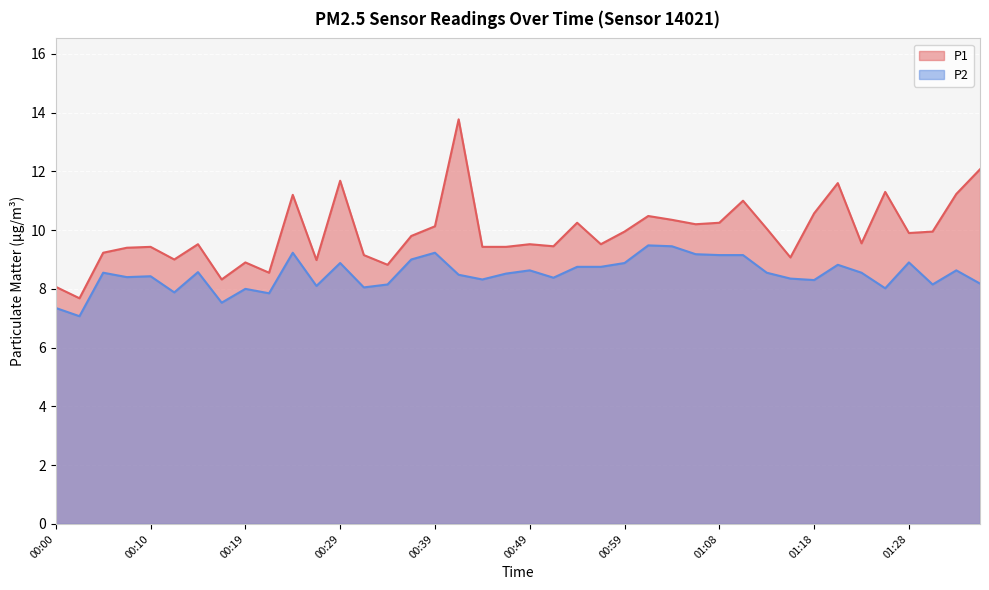

Where does the P1 series first go above 9?

00:05